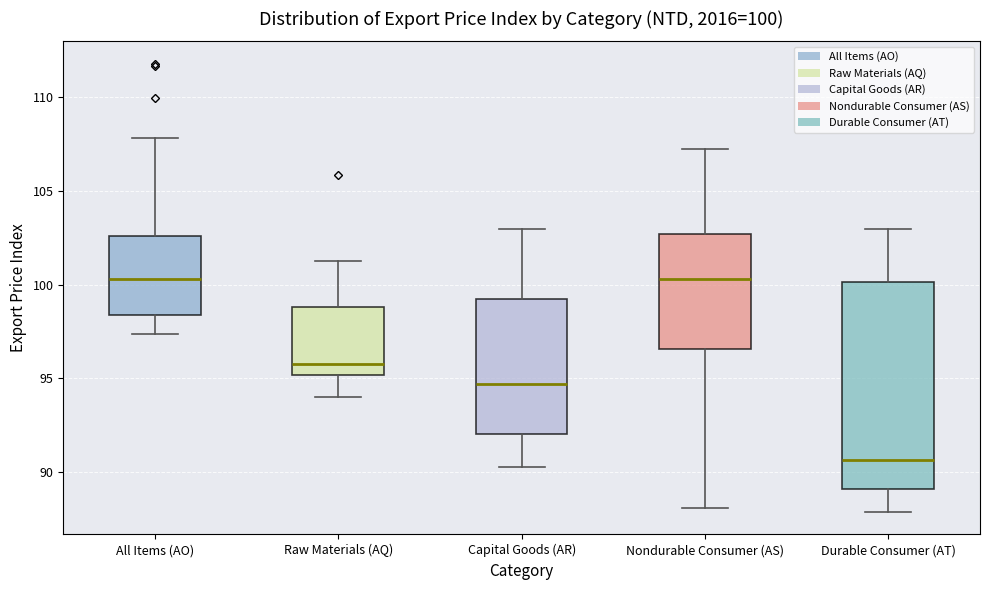

Which box's median line is the lowest?

Durable Consumer (AT)